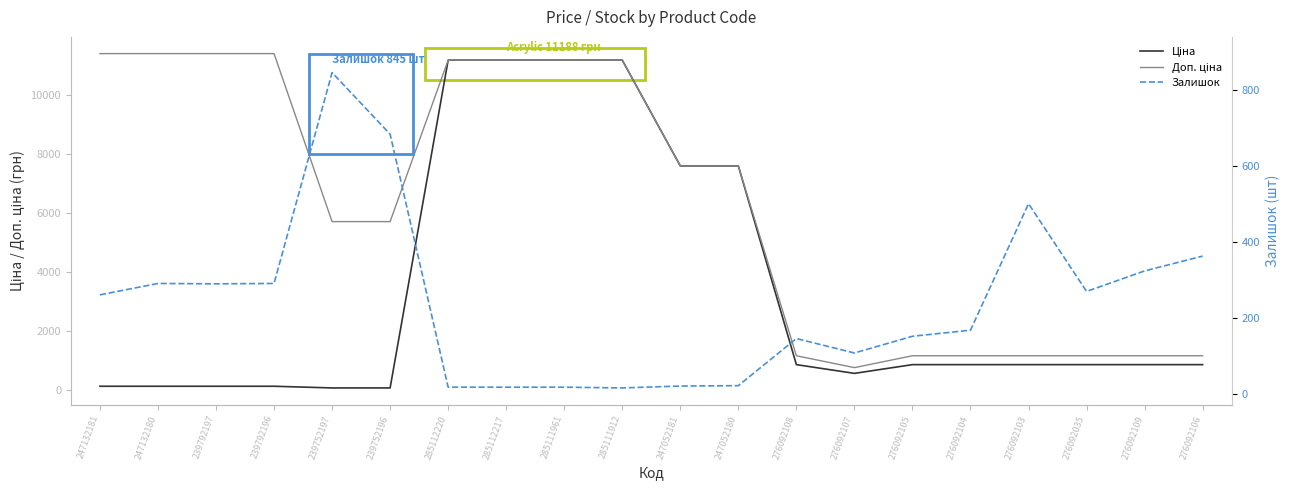

Is it true that Ціна equals 27.3 at 239792196?

False